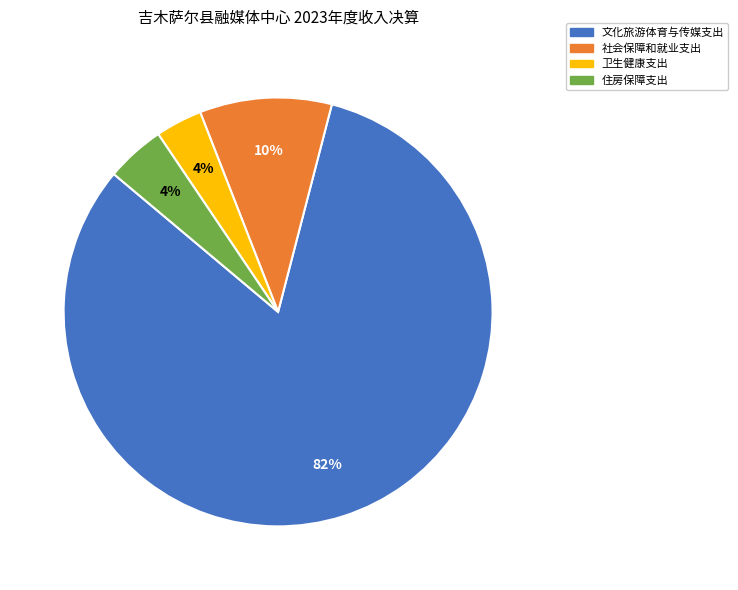

To the nearest percent, what percentage of the pie is 卫生健康支出?

4%